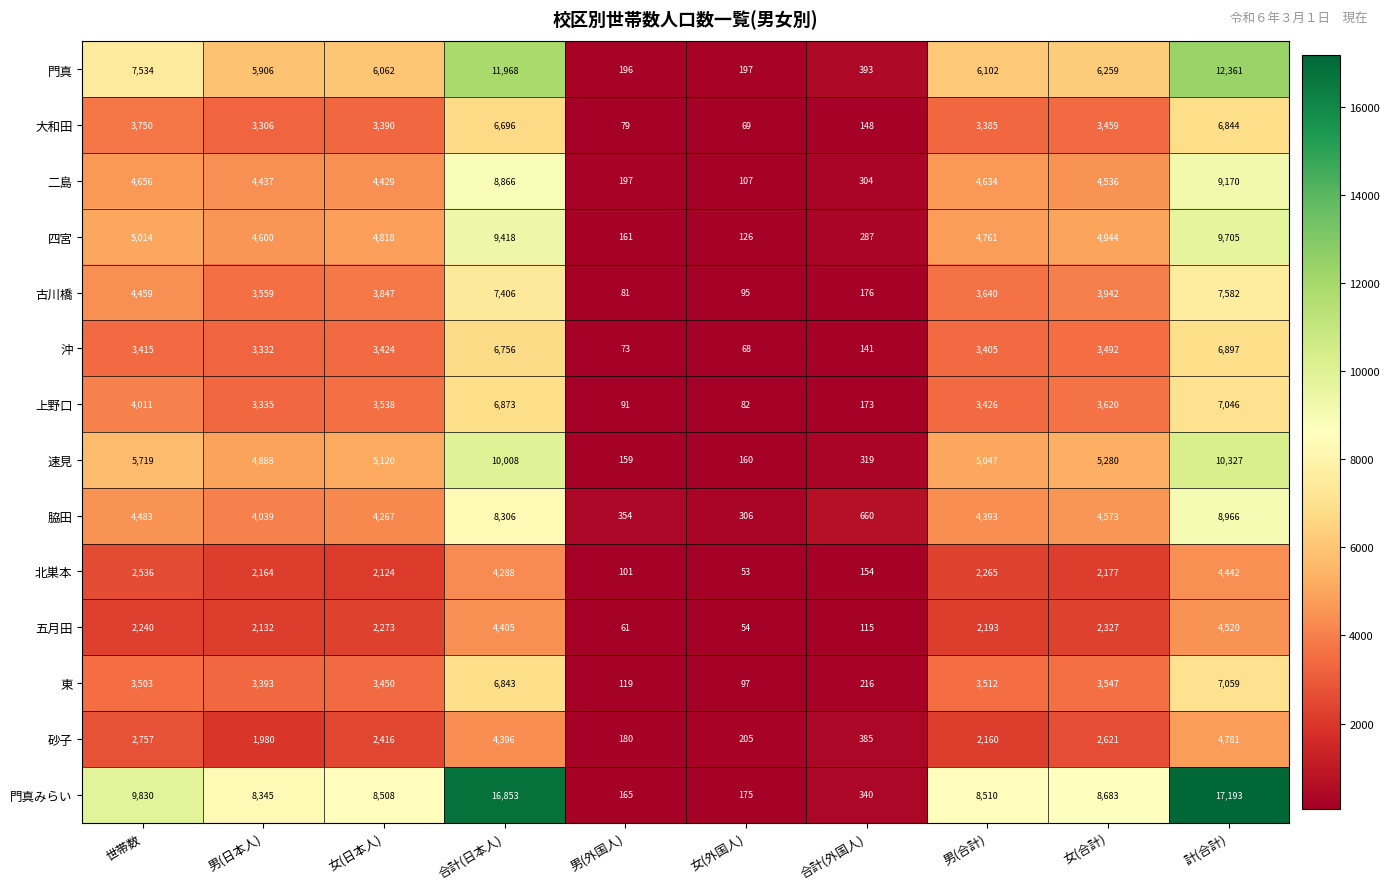

The value of 四宮 at 男(合計) is 7087. True or false?

False